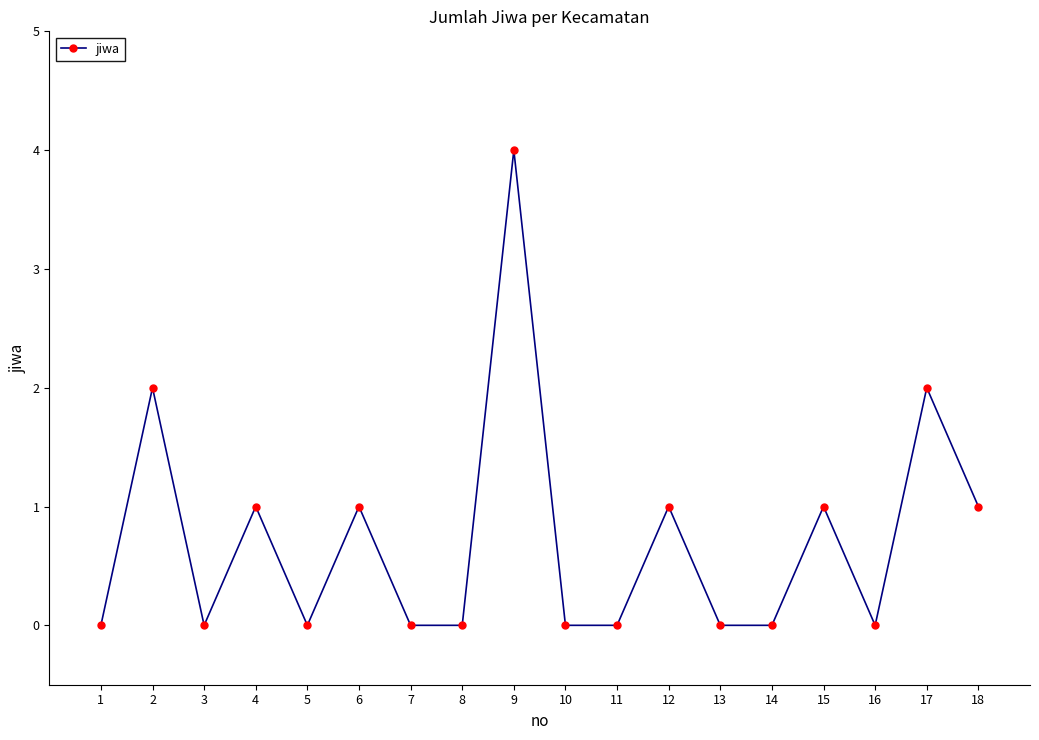

Reading left to right, list all the values displayed in this chart.

0	2	0	1	0	1	0	0	4	0	0	1	0	0	1	0	2	1